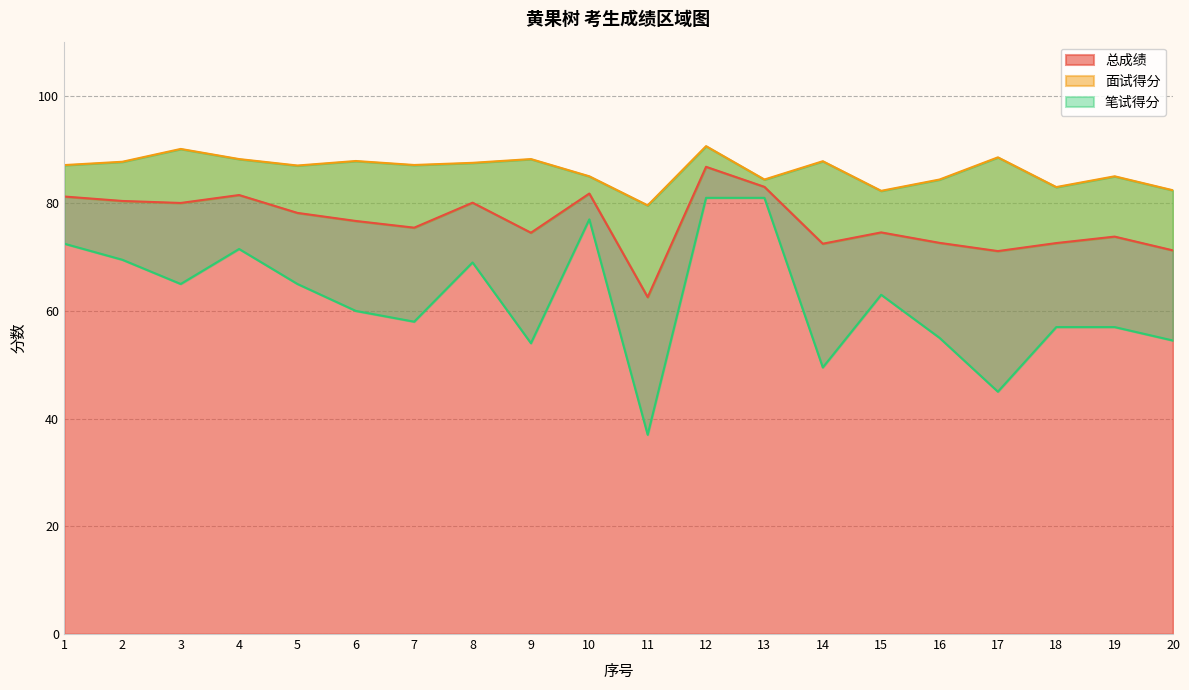

What are all the series names shown in the legend?

总成绩, 面试得分, 笔试得分